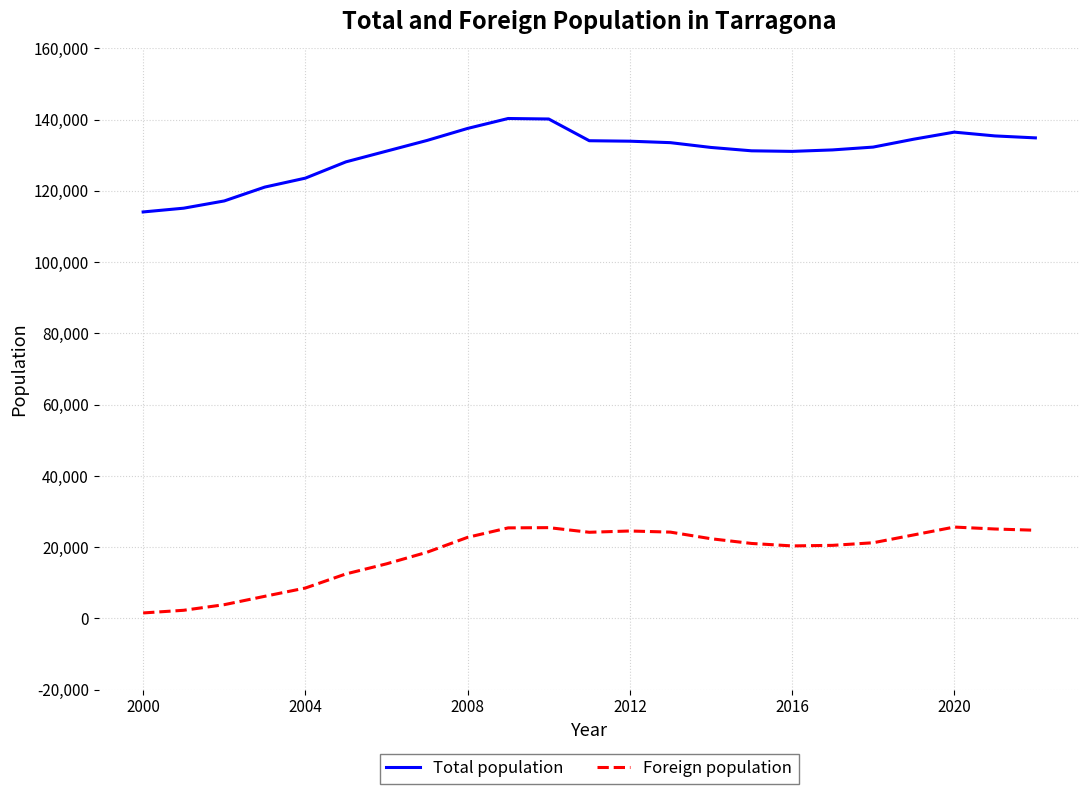

What are all the series names shown in the legend?

Total population, Foreign population